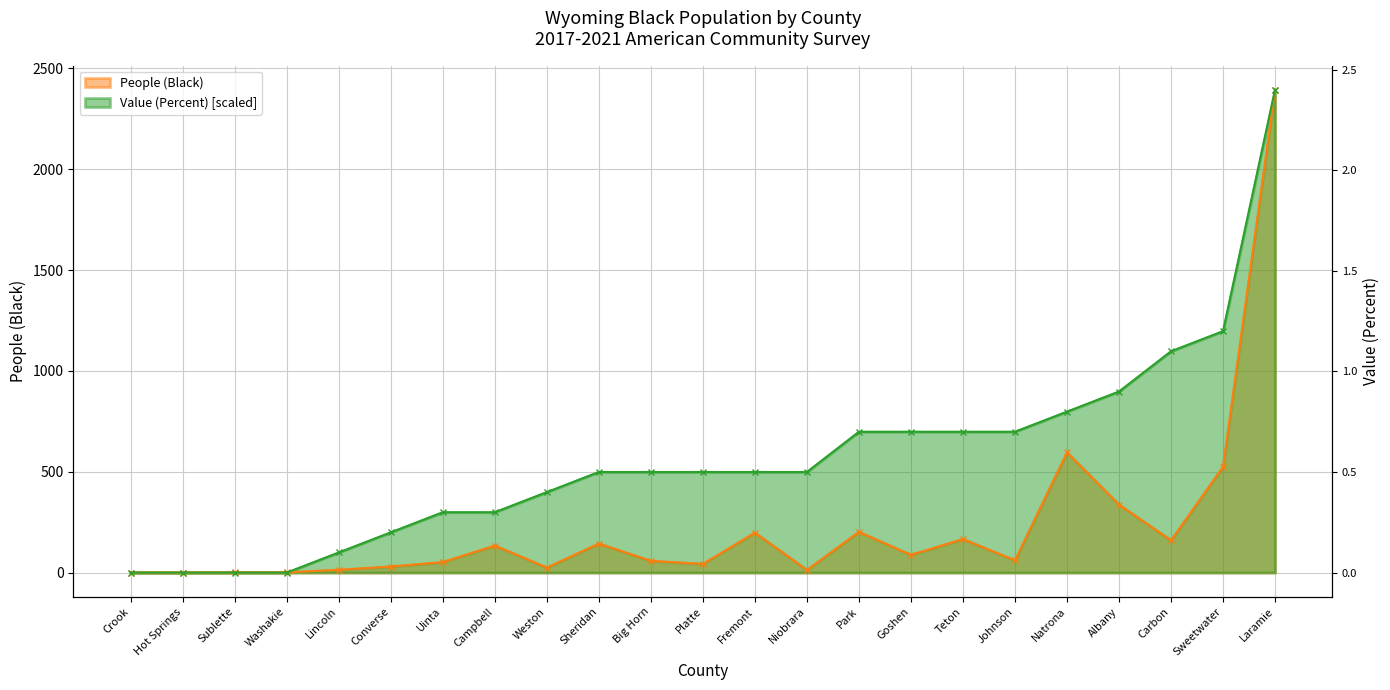

List the series in order of their peak value, highest first.

People (Black), Value (Percent)